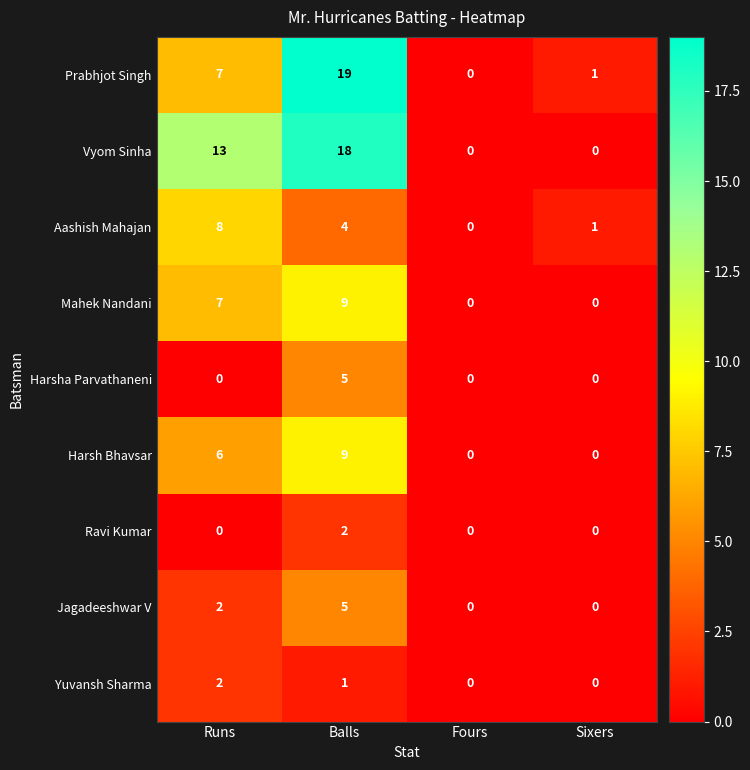

Is the value of Harsha Parvathaneni at Balls greater than the value of Ravi Kumar at Fours?

Yes